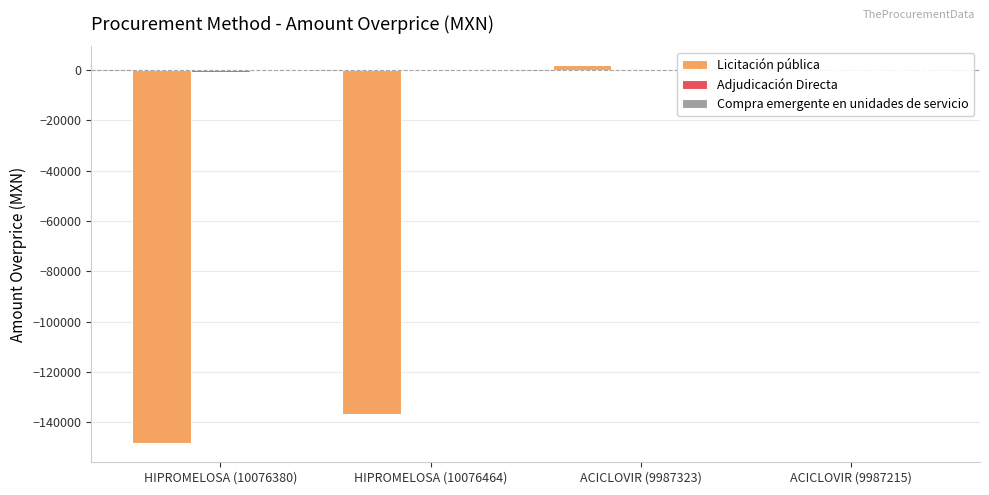

Reading left to right, what are all the values shown in this chart?

Licitación pública: HIPROMELOSA (10076380)=-148463.2	HIPROMELOSA (10076464)=-136626.6	ACICLOVIR (9987323)=1954.2	ACICLOVIR (9987215)=900.6
Adjudicación Directa: HIPROMELOSA (10076380)=-530.5	HIPROMELOSA (10076464)=0.0	ACICLOVIR (9987323)=0.0	ACICLOVIR (9987215)=0.0
Compra emergente en unidades de servicio: HIPROMELOSA (10076380)=0.0	HIPROMELOSA (10076464)=0.0	ACICLOVIR (9987323)=0.0	ACICLOVIR (9987215)=0.0